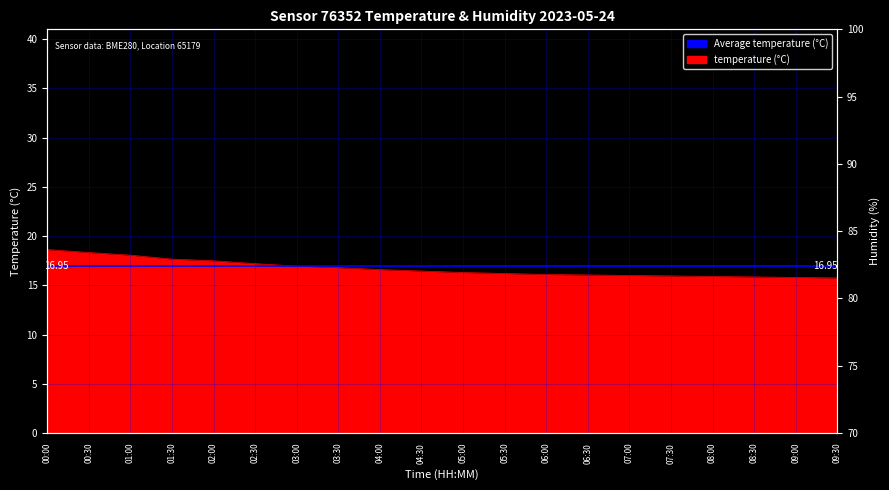

What is the greatest value displayed?

18.6